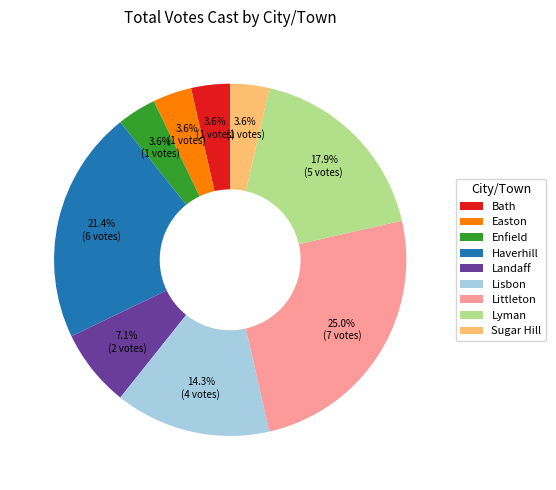

What percentage is NOT represented by Enfield?

96.4%